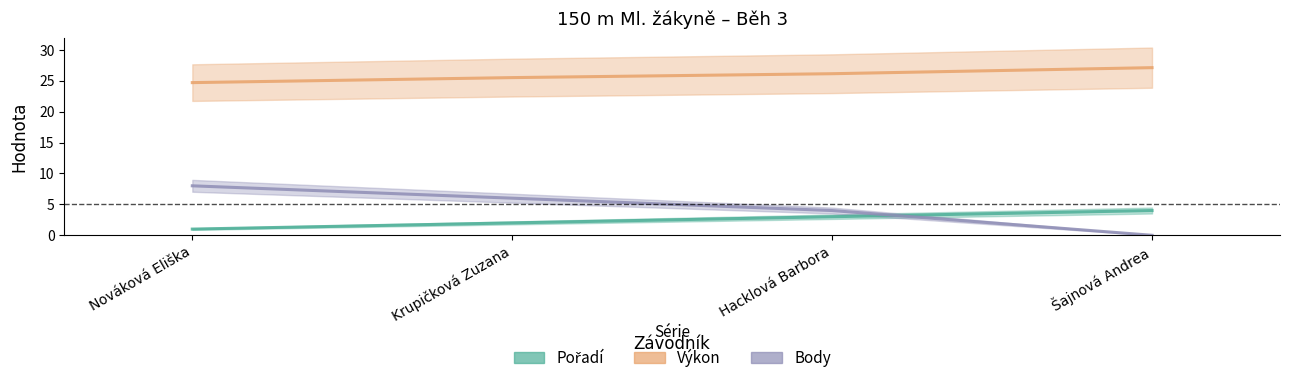

Reading right to left, extract all data points from this chart.

Pořadí: 4.0	3.0	2.0	1.0
Výkon: 27.1	26.1	25.5	24.7
Body: 0.0	4.0	6.0	8.0